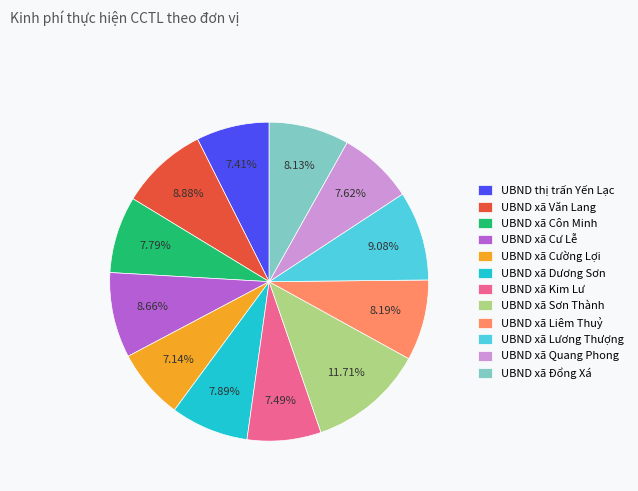

To the nearest percent, what is the difference between the largest and smallest slice percentages?

5%